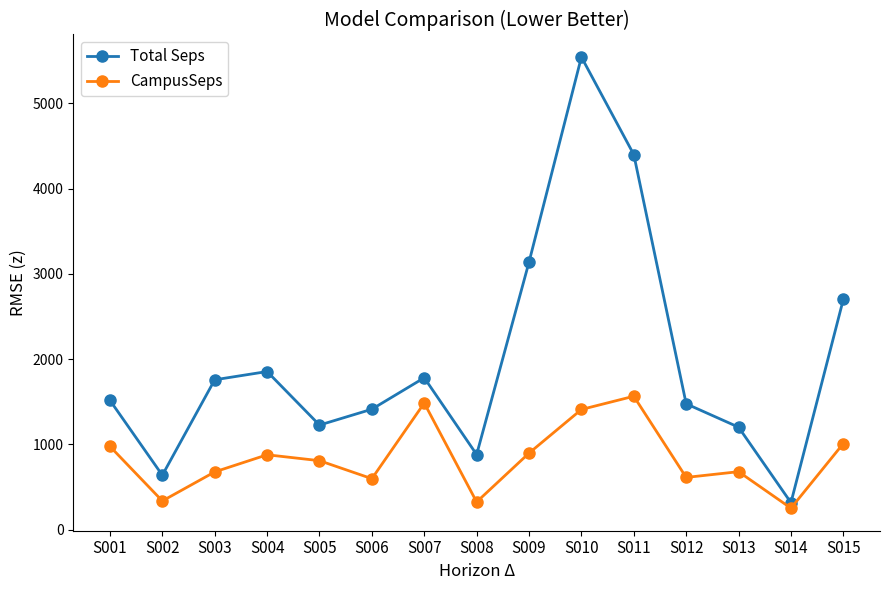

Rank the series at S001 from highest to lowest value.

Total Seps, CampusSeps